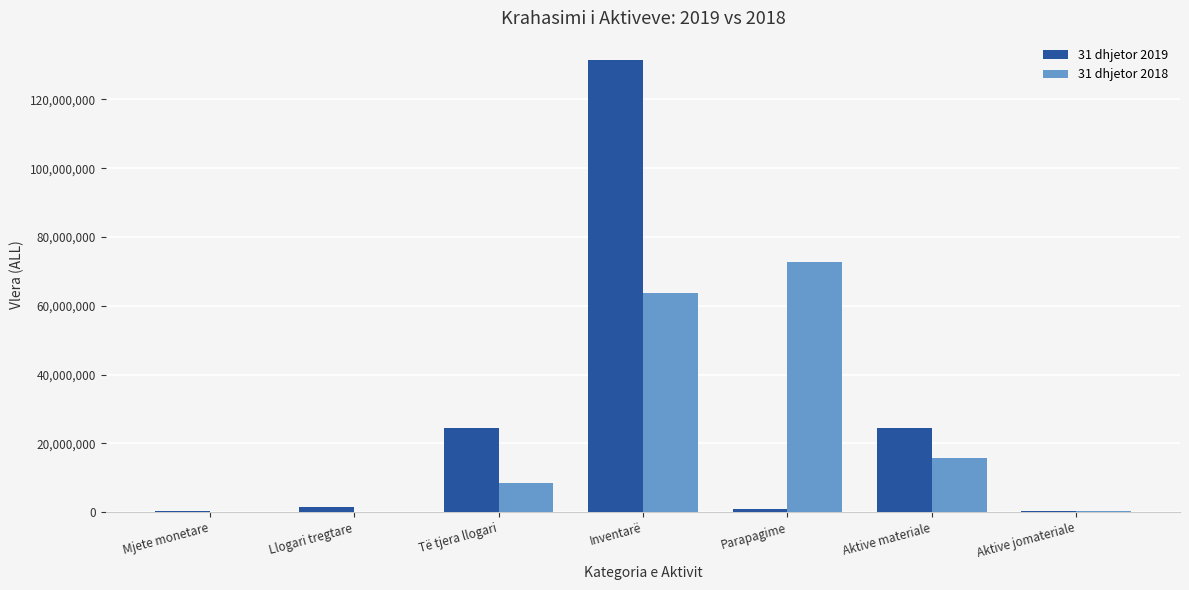

How many groups of bars are there?

7